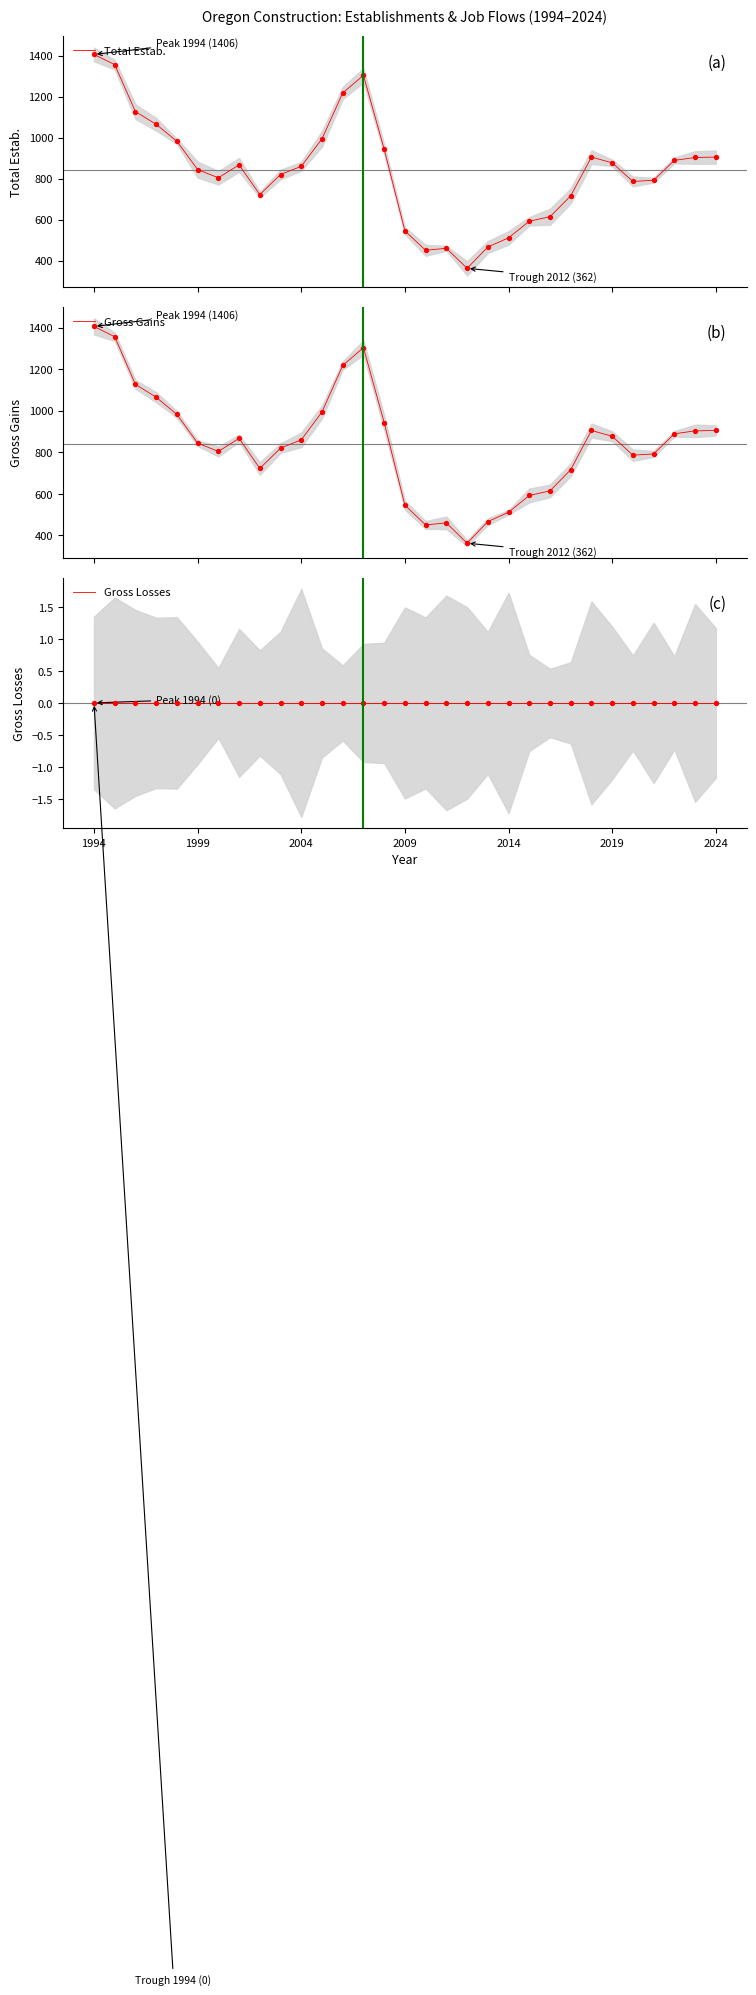

Which series contains the highest Y value?

Total Estab.